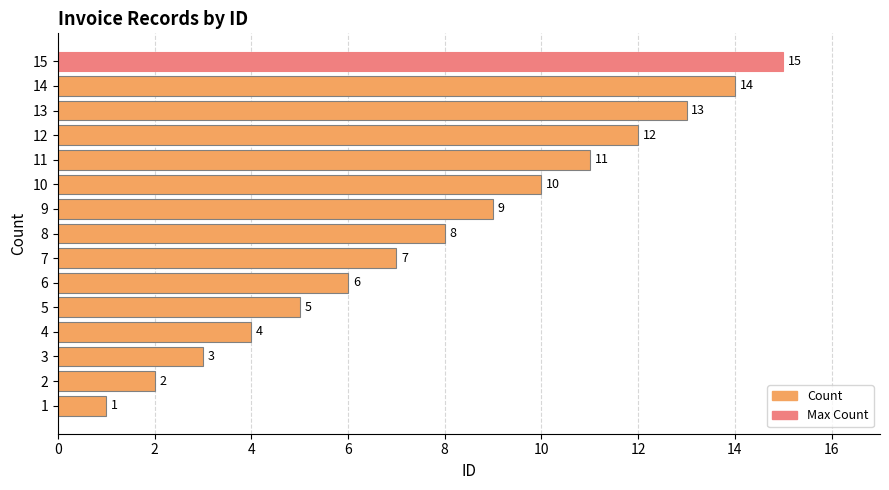

Rank the categories by value from lowest to highest.

1, 2, 3, 4, 5, 6, 7, 8, 9, 10, 11, 12, 13, 14, 15